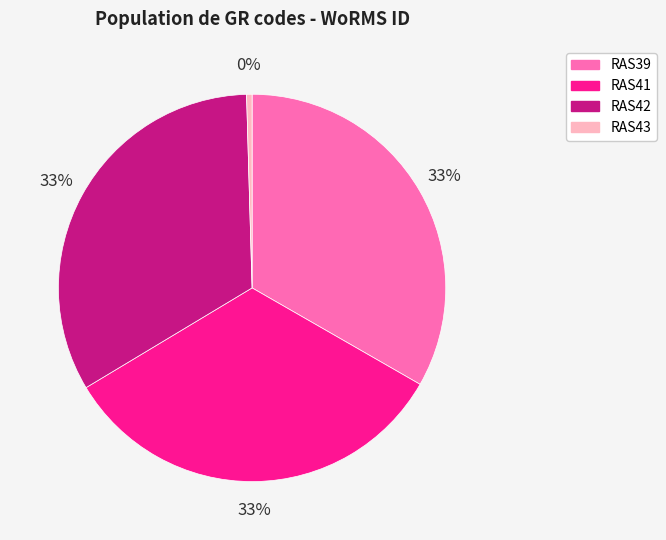

What is the smallest slice in the pie chart?

RAS43